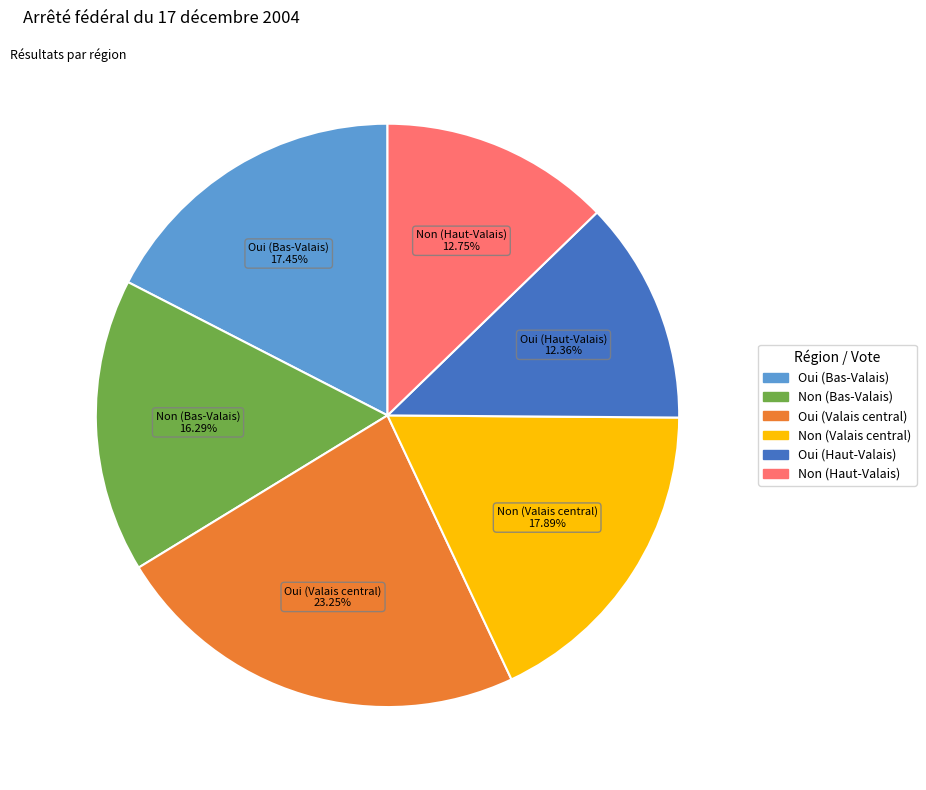

Between Oui (Bas-Valais) and Oui (Valais central), which is larger?

Oui (Valais central)